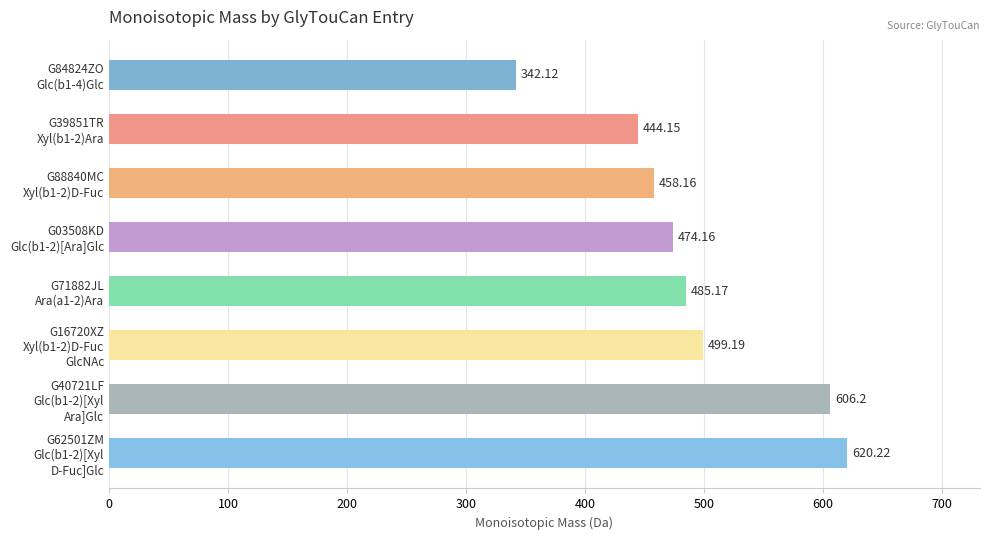

How many bars are there in total?

8